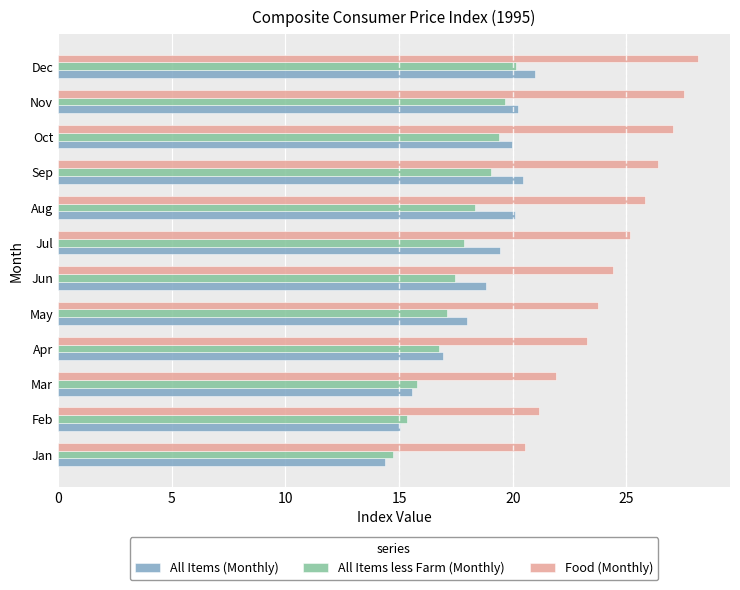

At which category is the sum across all series the highest?

Dec